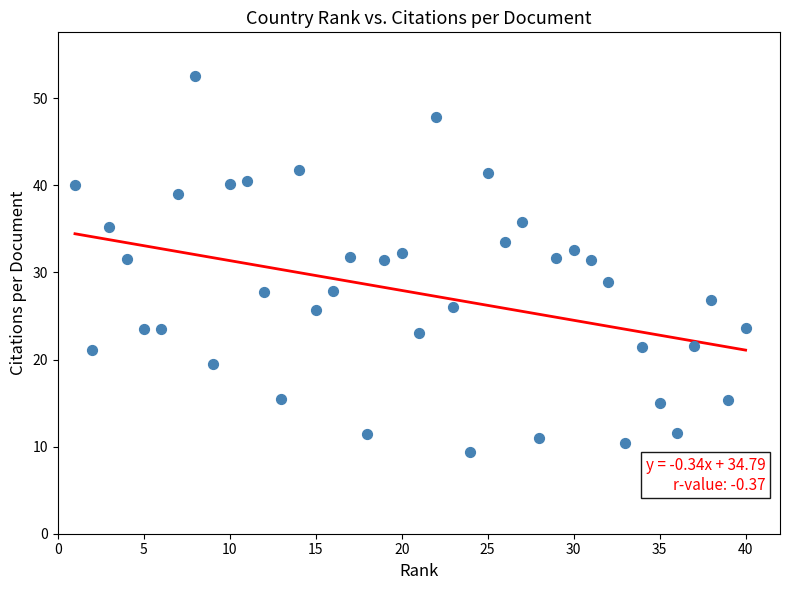

What is the range of X values (max minus min)?

39.0